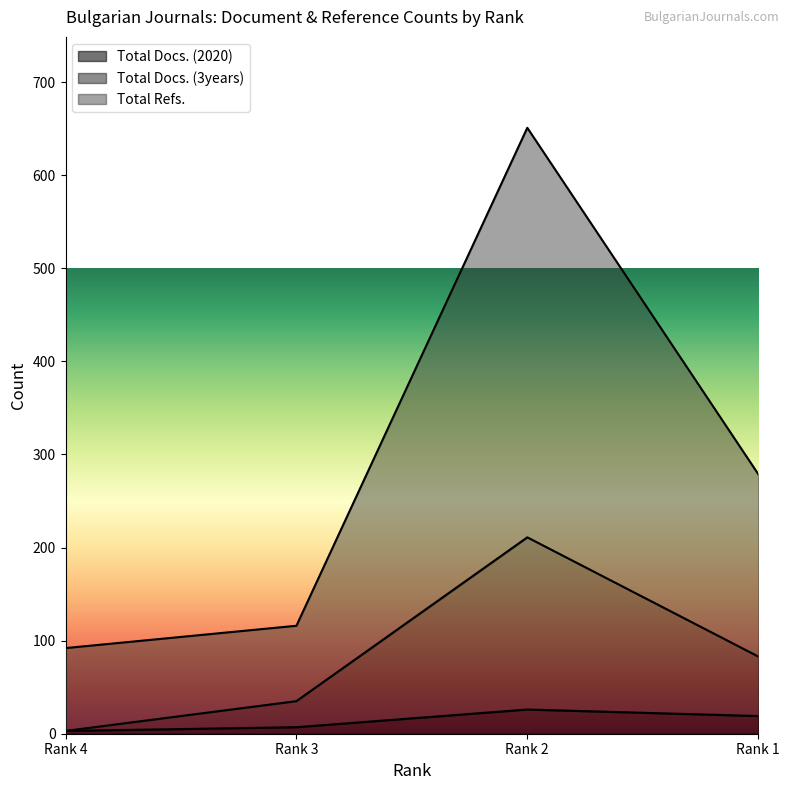

What is the difference between the Total Docs. (3years) values at Rank 1 and Rank 4?

80